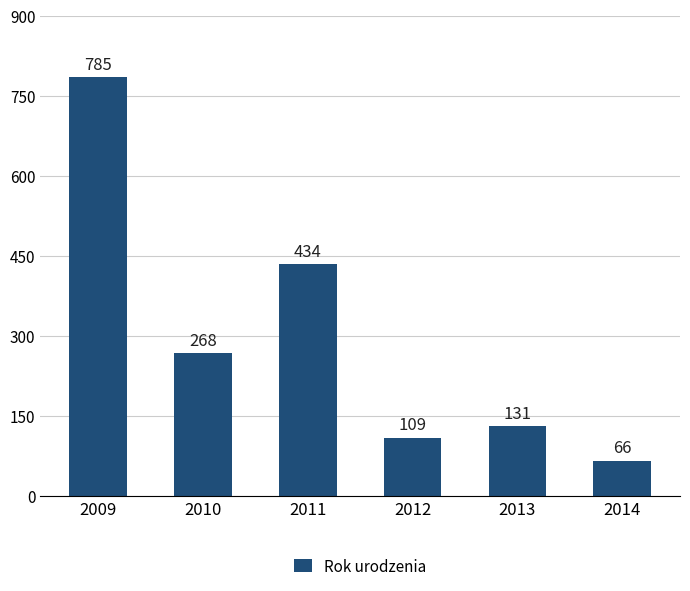

How many data points are less than 268?

3